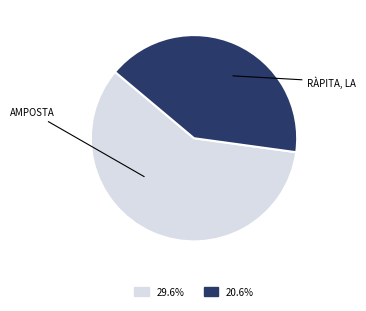

How many slices are in this pie chart?

2